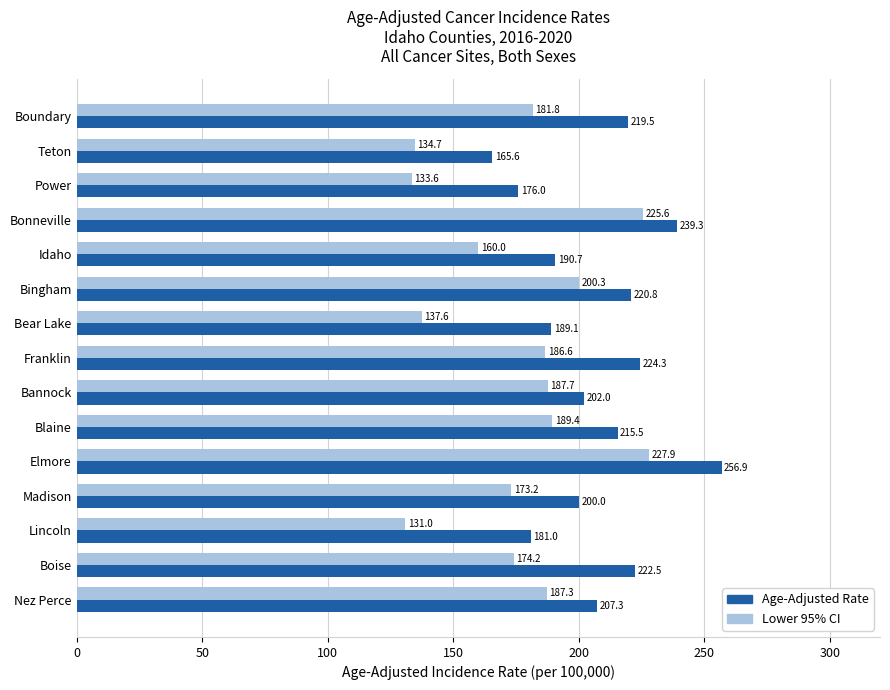

What is the total value across all series at Blaine?

404.9